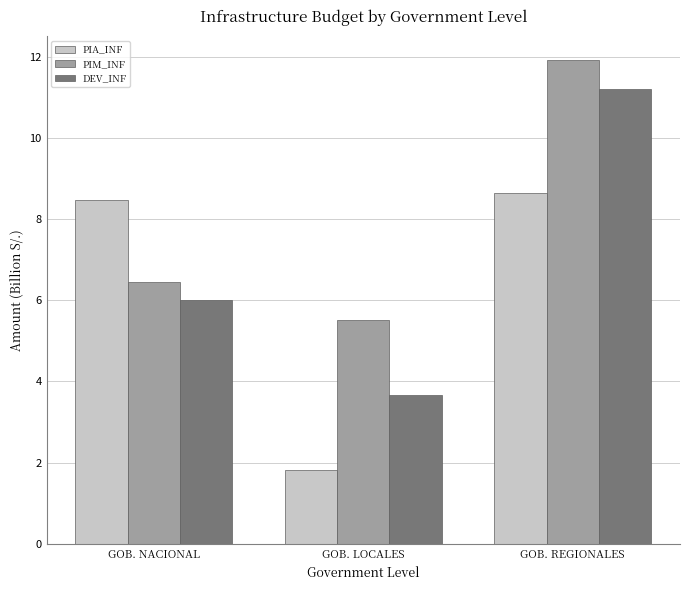

What is the difference between the highest and lowest values at GOB. LOCALES?

3.7